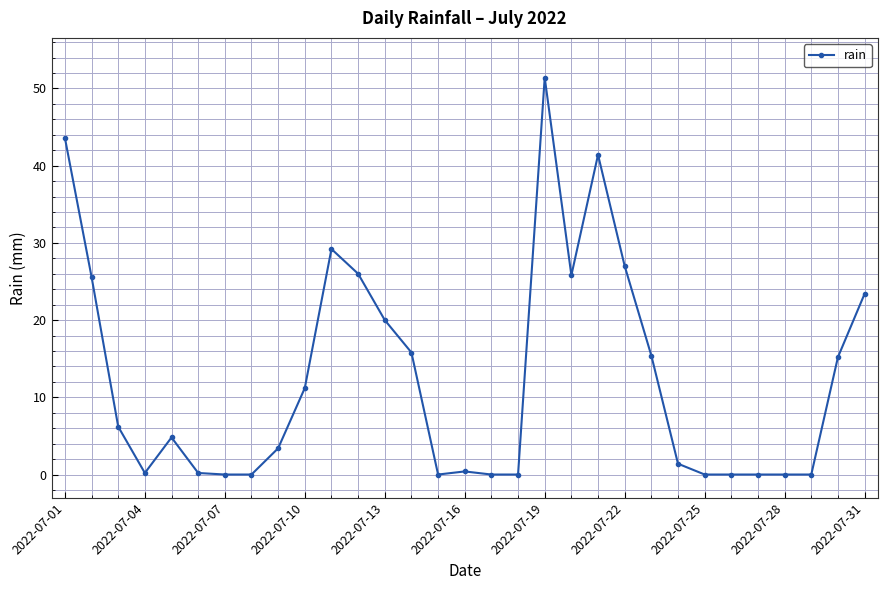

What is the value of the 12th point from the left?

26.0